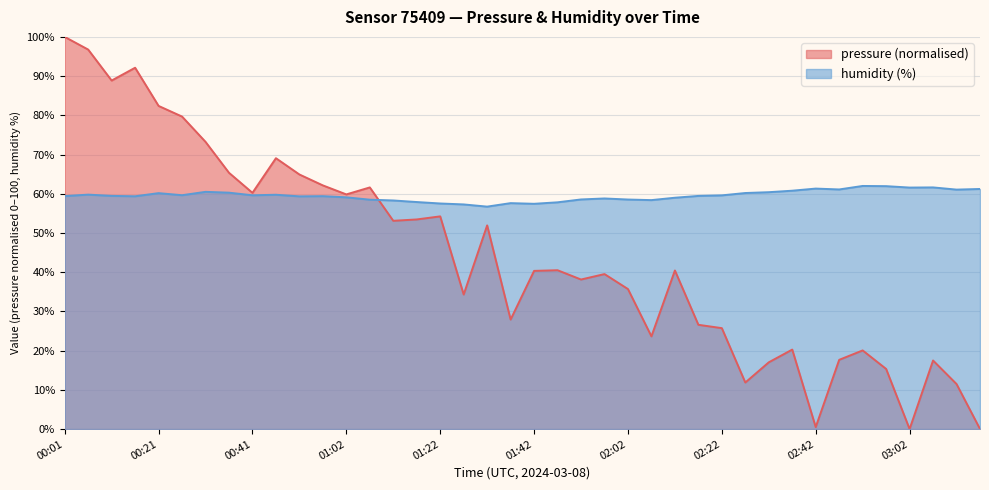

In pressure, how many points are higher than both neighbors (excluding endpoints)?

11